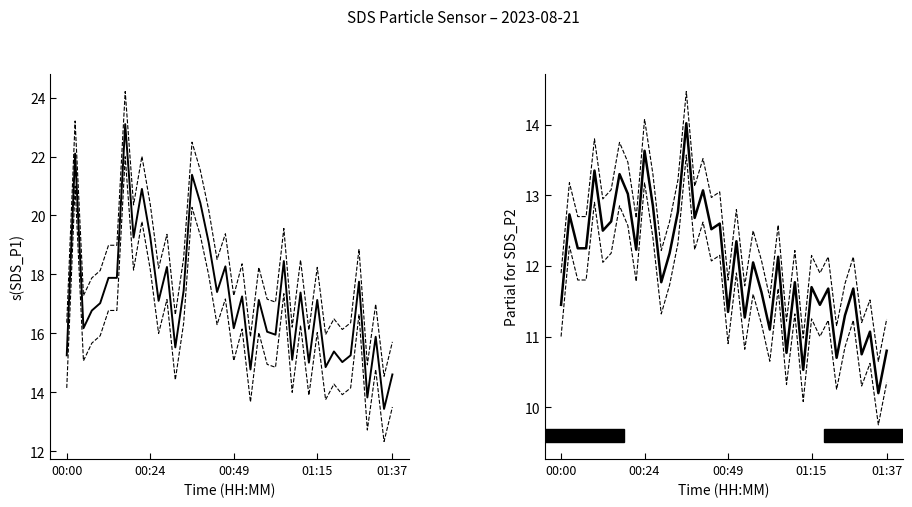

The SDS_P1 lower series shows 6.0 at 00:49. True or false?

False